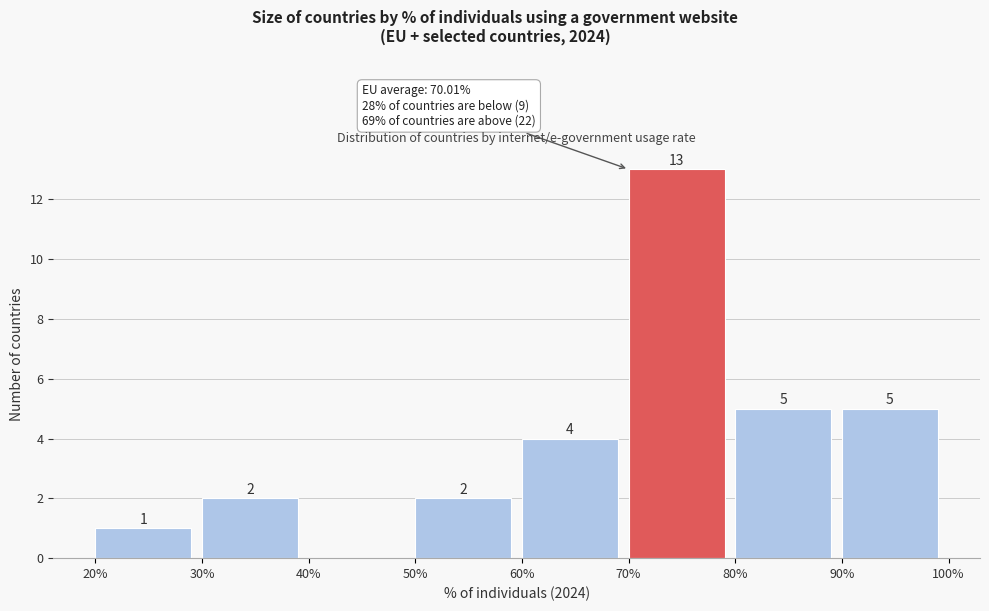

Over which range of the x-axis is the bar tallest?

70% to 80%